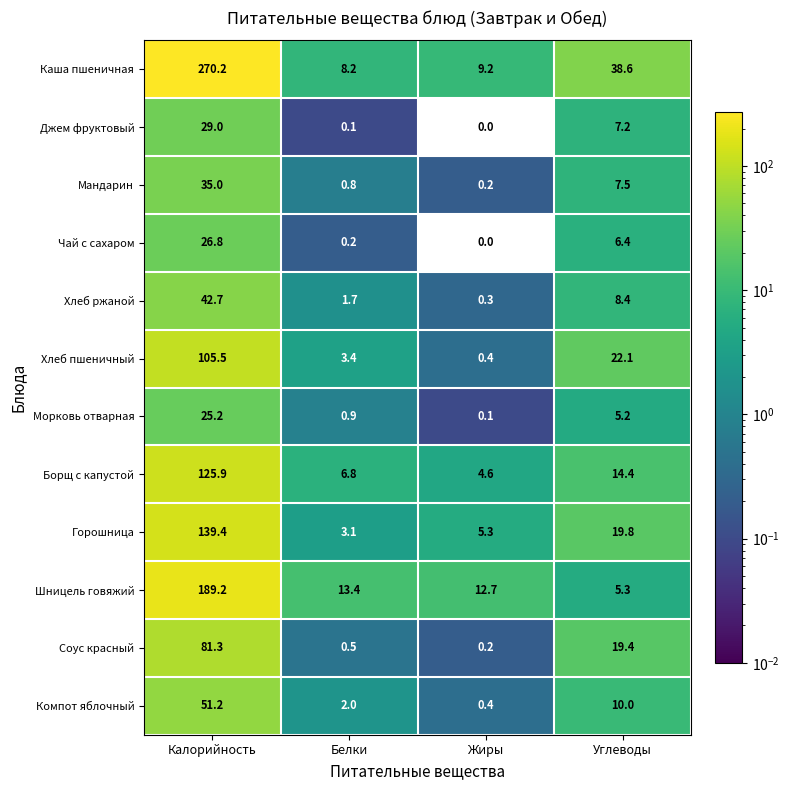

List the series in order of their peak value, lowest first.

Морковь отварная, Чай с сахаром, Джем фруктовый, Мандарин, Хлеб ржаной, Компот яблочный, Соус красный, Хлеб пшеничный, Борщ с капустой, Горошница, Шницель говяжий, Каша пшеничная